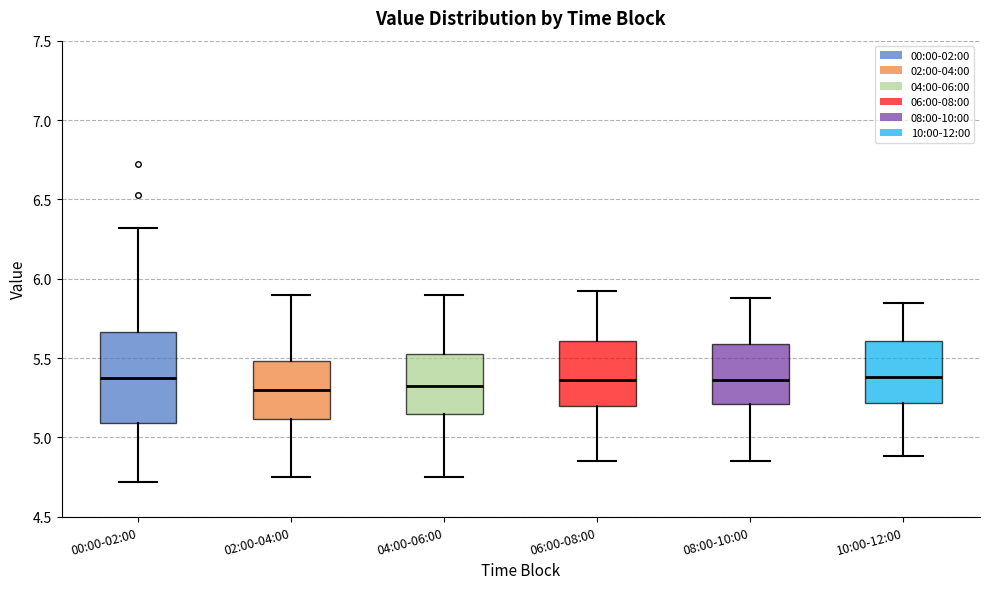

Reading left to right, read every box against the y-axis: the position of its median line, the range the box covers, and the ends of its whiskers. The values are not printed on the chart, so give them approximately, as read against the axis.

00:00-02:00: median 5.40, box 5.10 to 5.65, whiskers 4.70 to 6.30
02:00-04:00: median 5.30, box 5.10 to 5.50, whiskers 4.75 to 5.90
04:00-06:00: median 5.35, box 5.15 to 5.55, whiskers 4.75 to 5.90
06:00-08:00: median 5.35, box 5.20 to 5.60, whiskers 4.85 to 5.90
08:00-10:00: median 5.35, box 5.20 to 5.60, whiskers 4.85 to 5.90
10:00-12:00: median 5.40, box 5.20 to 5.60, whiskers 4.90 to 5.85